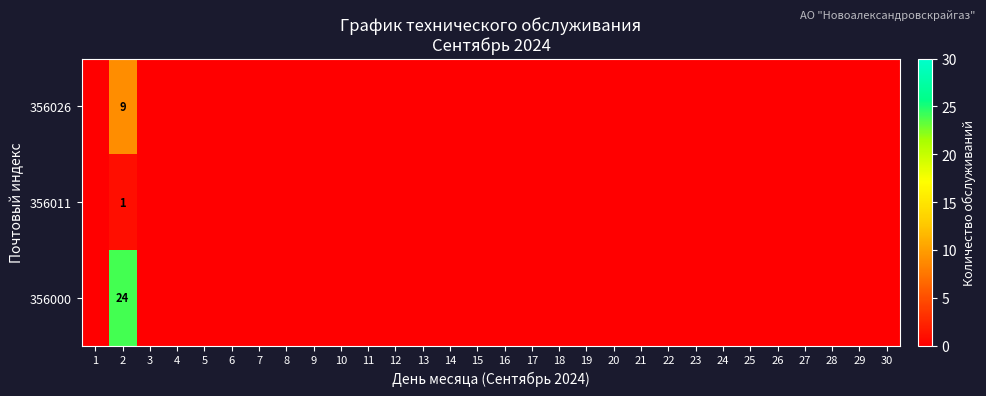

What is the difference between the highest and lowest values at 2?

23